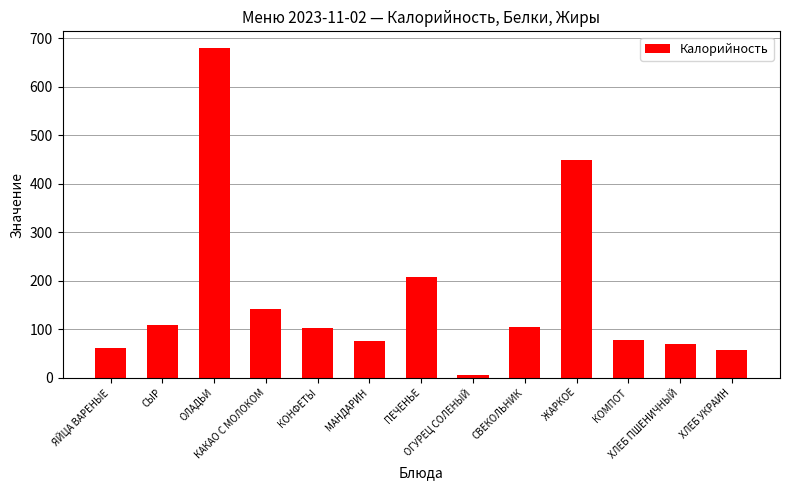

What is the greatest value displayed?

680.0